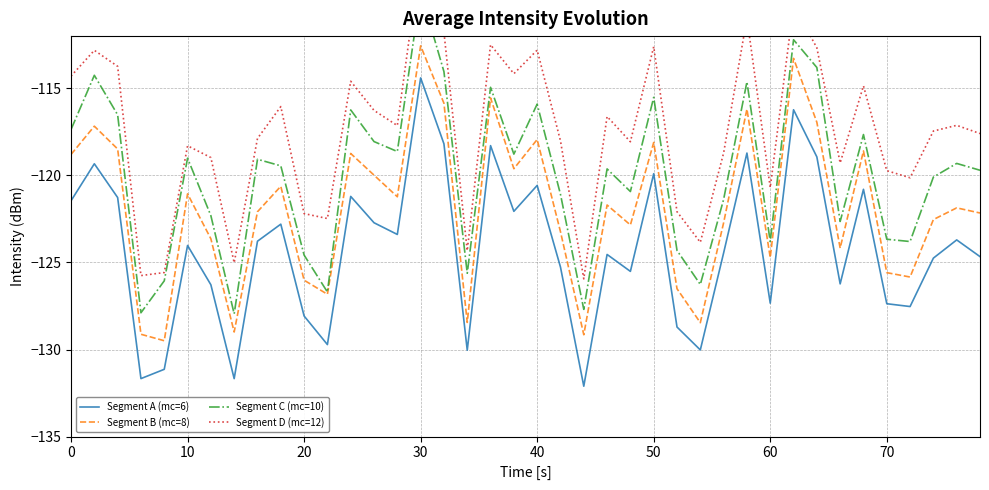

True or false: Segment B (mc=8) and Segment A (mc=6) intersect in this chart.

False